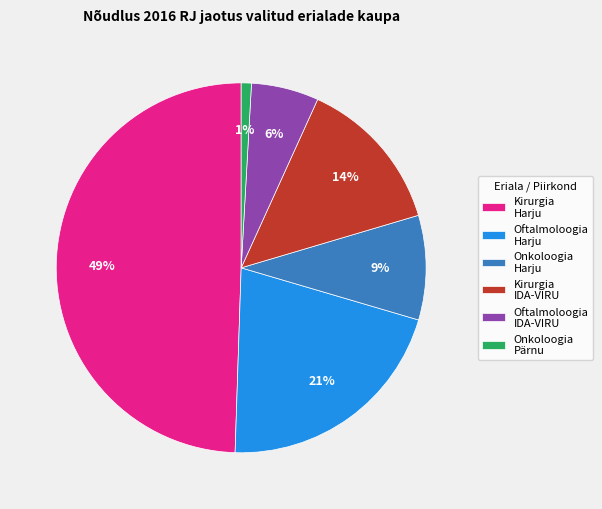

What percentage is the Oftalmoloogia IDA-VIRU slice, to the nearest percent?

6%